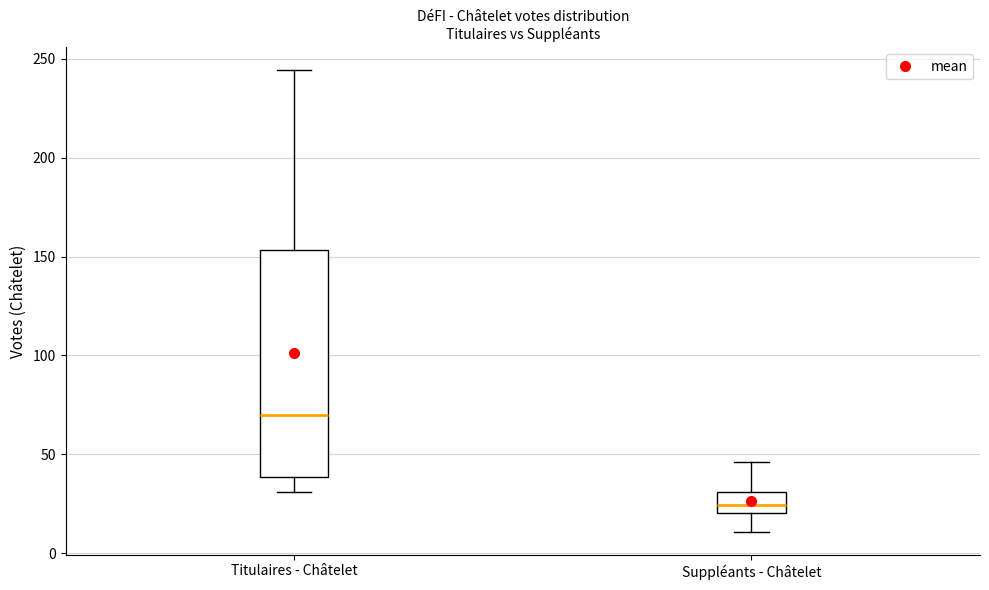

Reading left to right, transcribe this box plot: for each box, give where its median line is, the range the box spans, and where its two whiskers end, as read against the y-axis. The values are not printed on the chart, so give them approximately, as read against the axis.

Titulaires - Châtelet: median 70, box 40 to 155, whiskers 30 to 245
Suppléants - Châtelet: median 25, box 20 to 30, whiskers 10 to 45